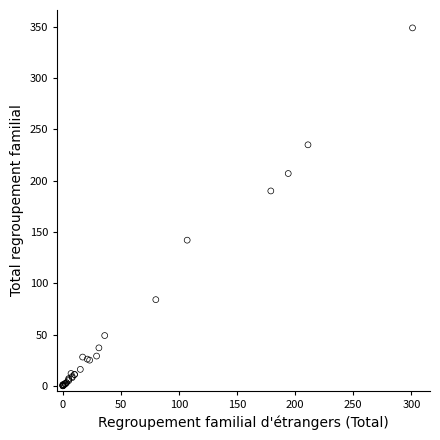

What Y value in the scatter plot is closest to 174?

190